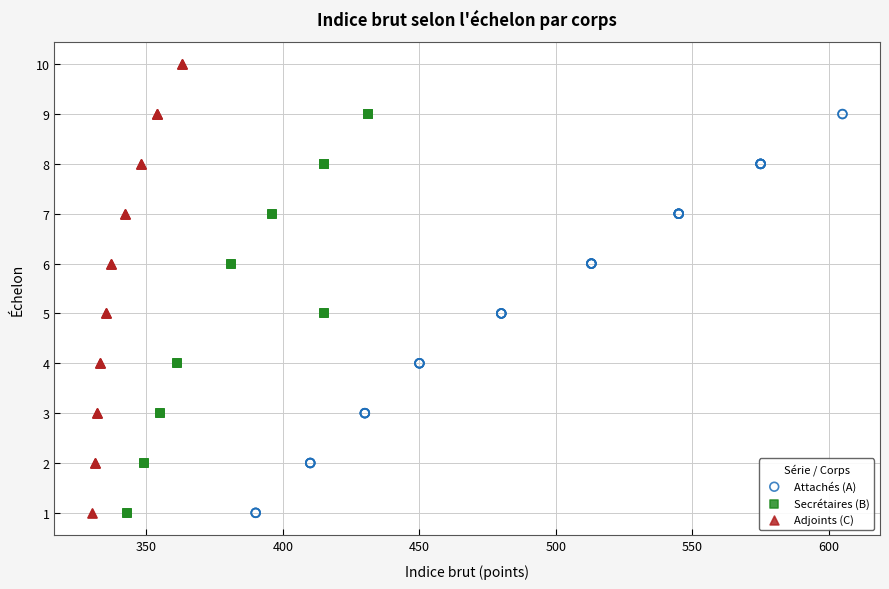

Which series reaches the maximum Y coordinate?

Adjoints (C)